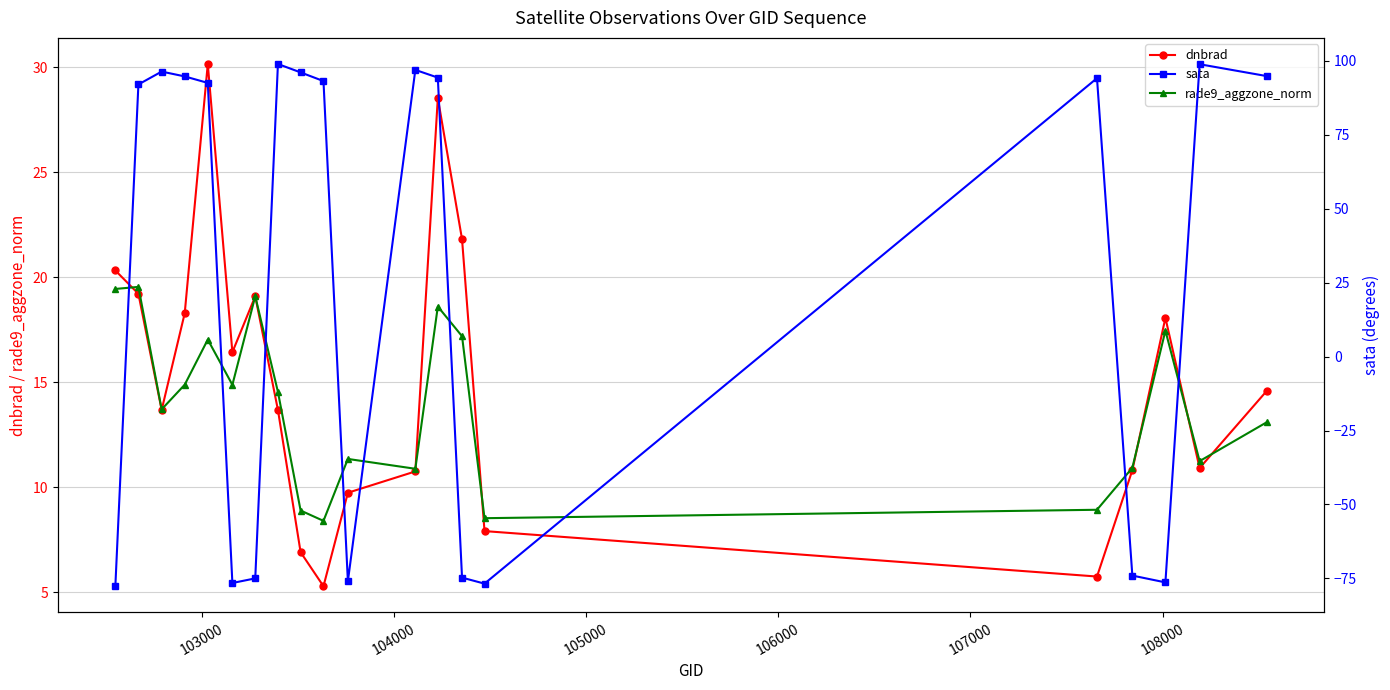

What is the highest value of the dnbrad series?

30.2